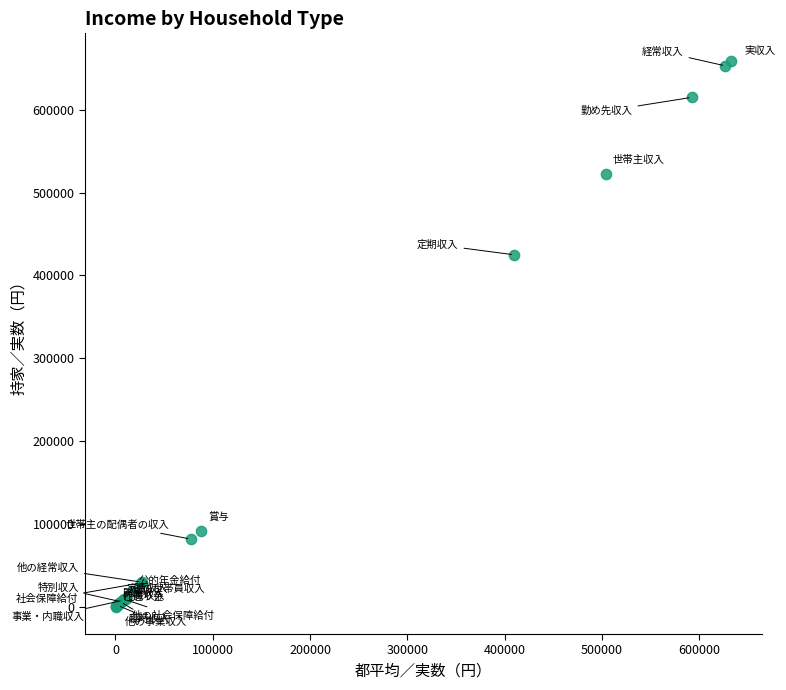

What Y value in the scatter plot is closest to 329715?

424839